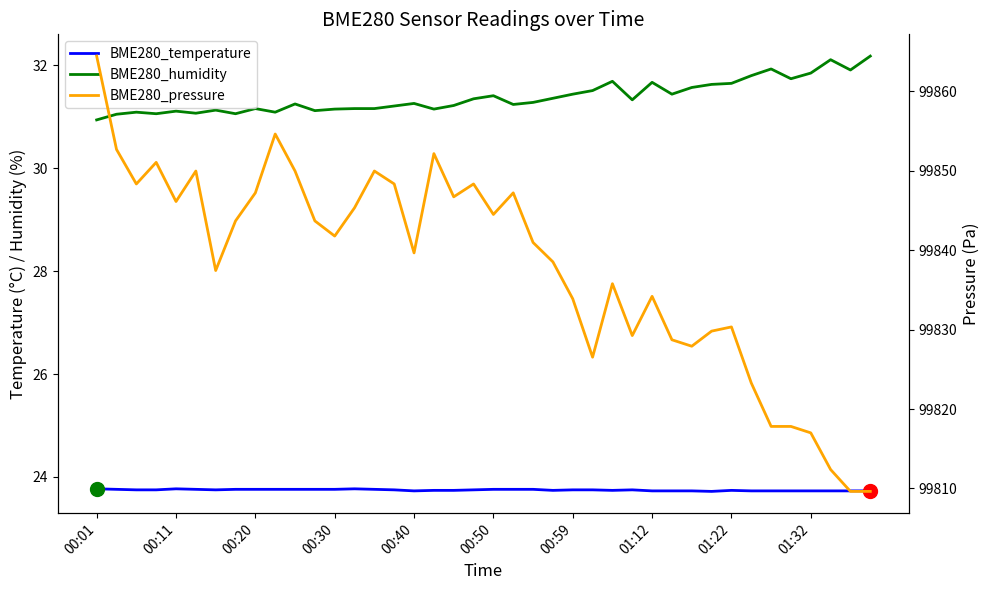

The BME280_temperature series shows 12.6 at 21. True or false?

False